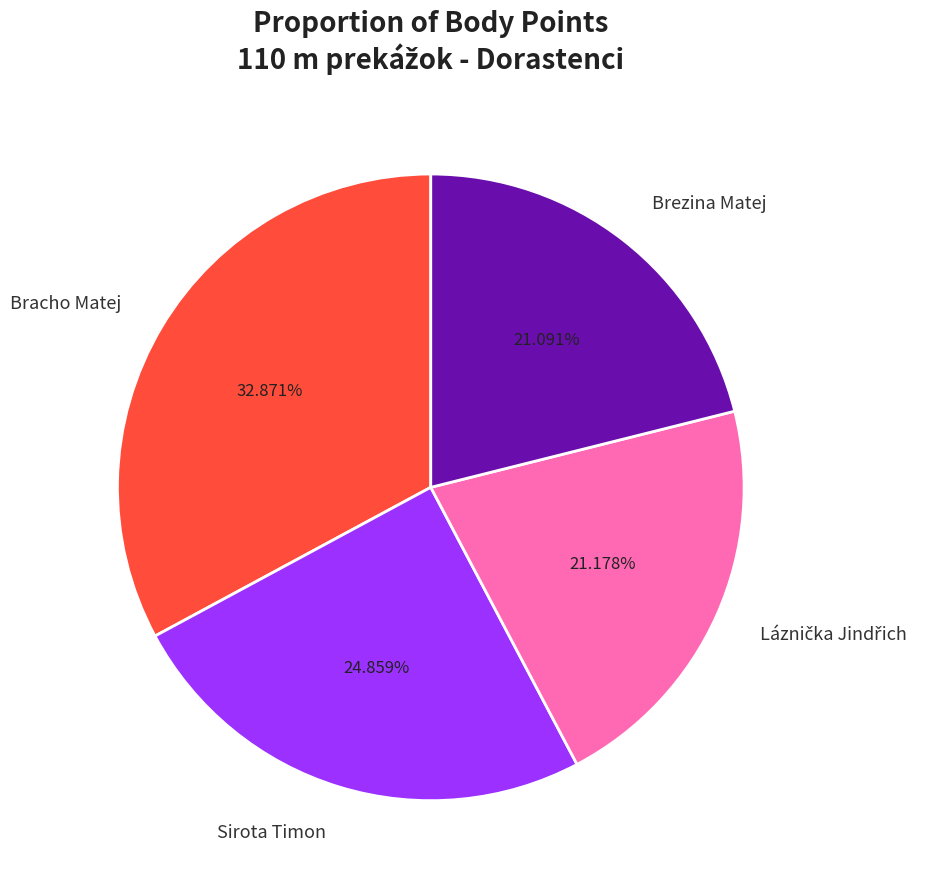

Do Brezina Matej and Sirota Timon together represent more than half of the pie?

No